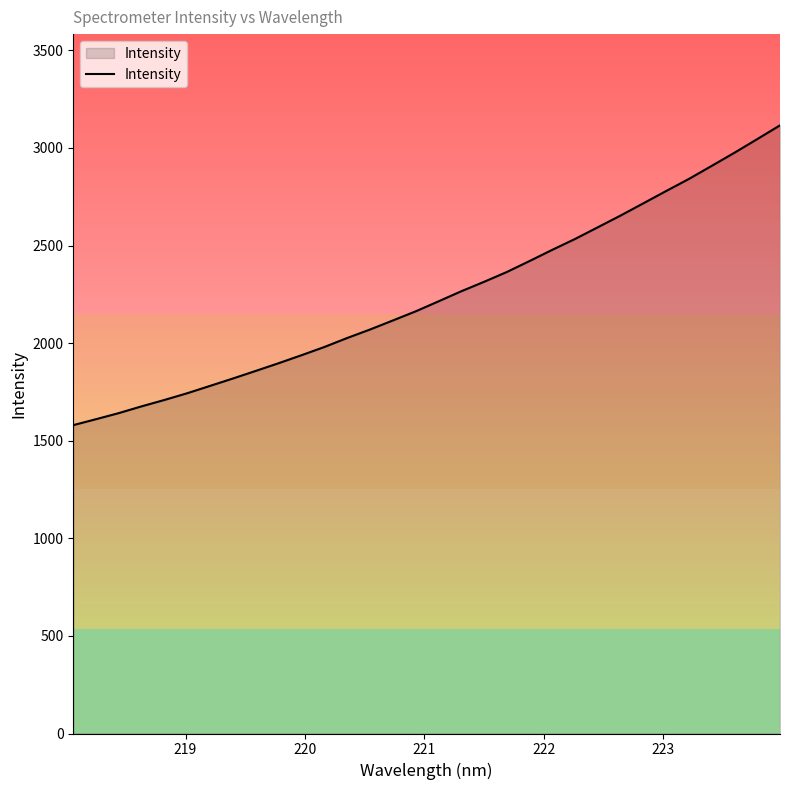

What is the smallest value displayed?

1579.8